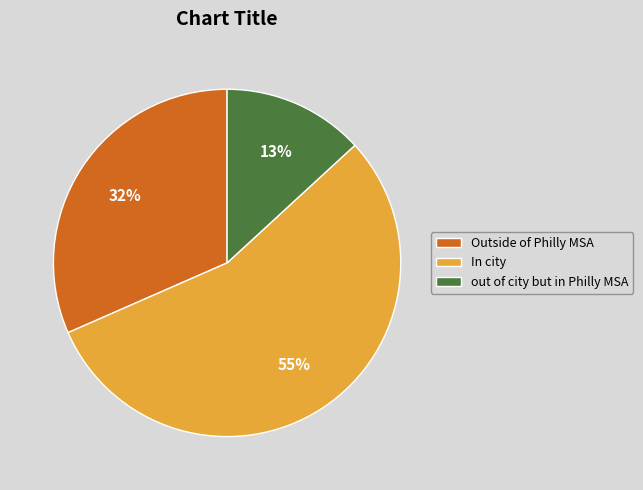

Which slice is the largest?

In city